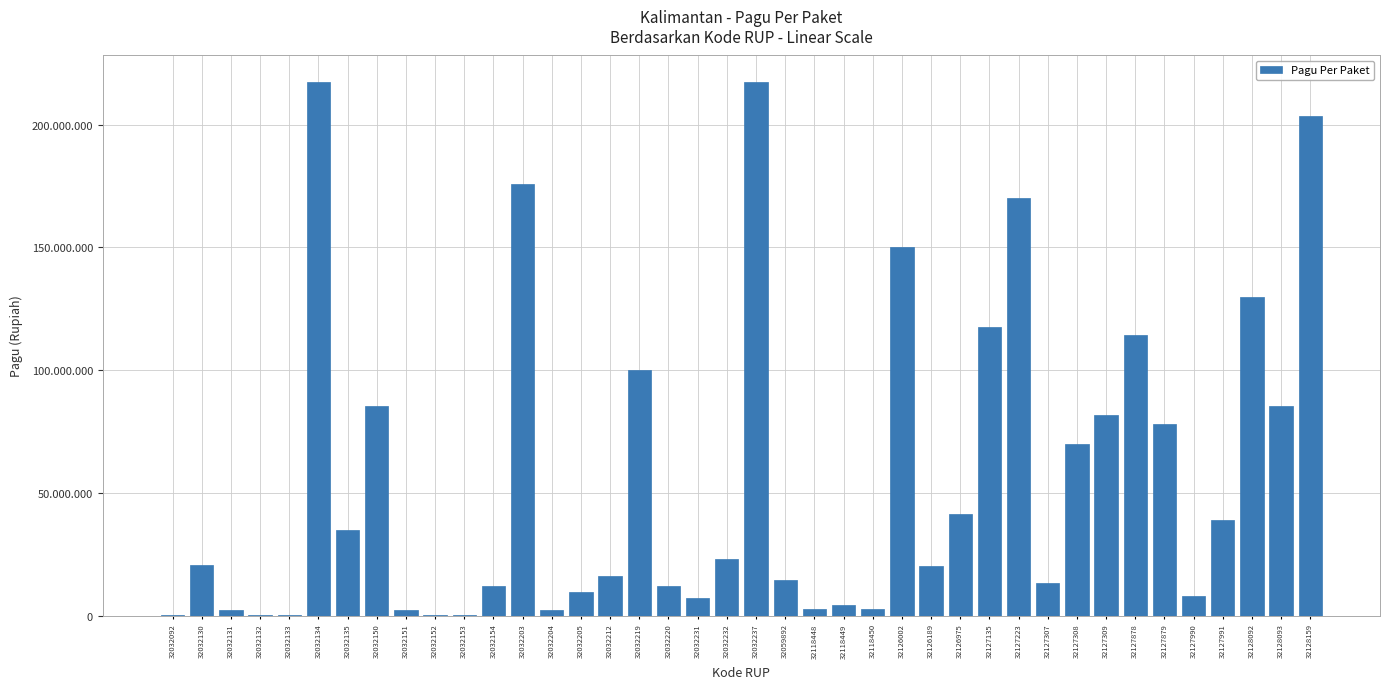

What is the difference between the second highest and minimum values?

216800000